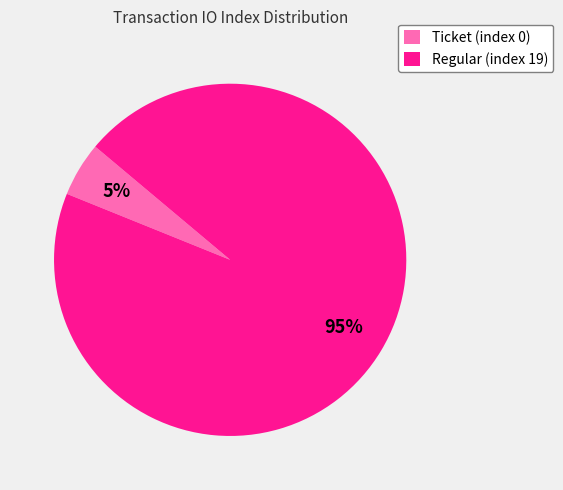

Between Regular (index 19) and Ticket (index 0), which is larger?

Regular (index 19)